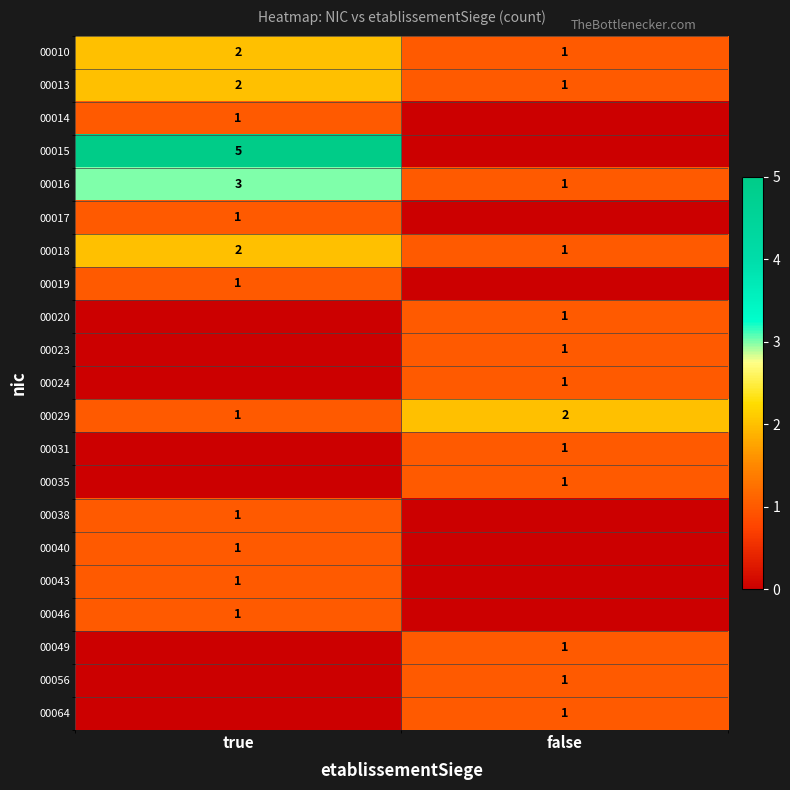

What is the sum of all 00013 values?

3